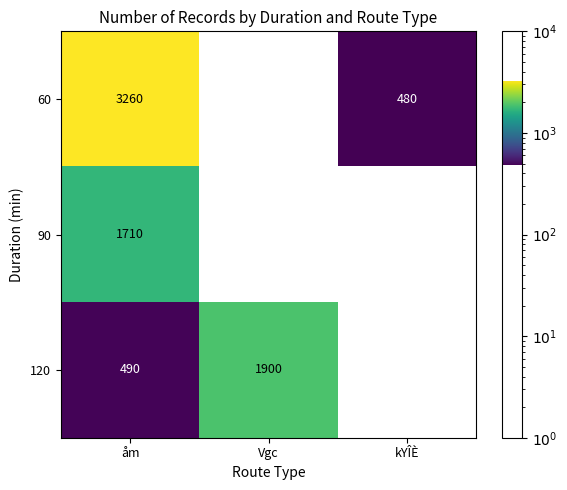

At which category is the sum across all series the highest?

åm